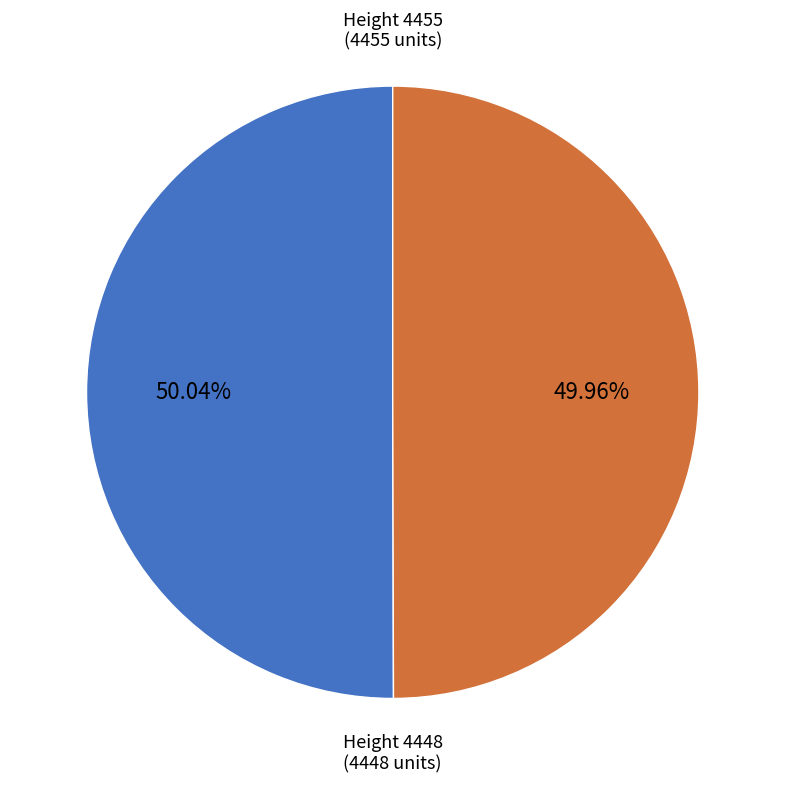

Is there any slice that represents more than half of the pie?

Yes